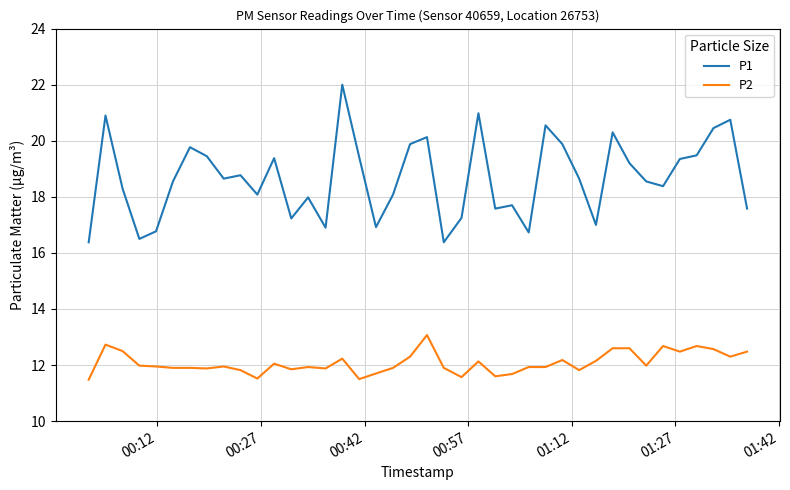

Which series has the largest total across all categories?

P1